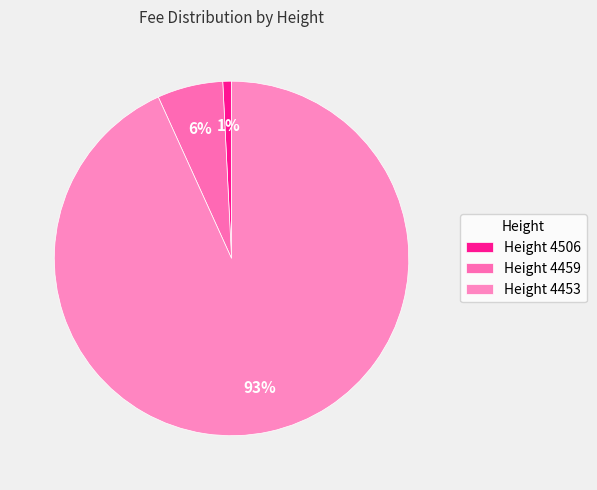

What is the majority slice?

Height 4453